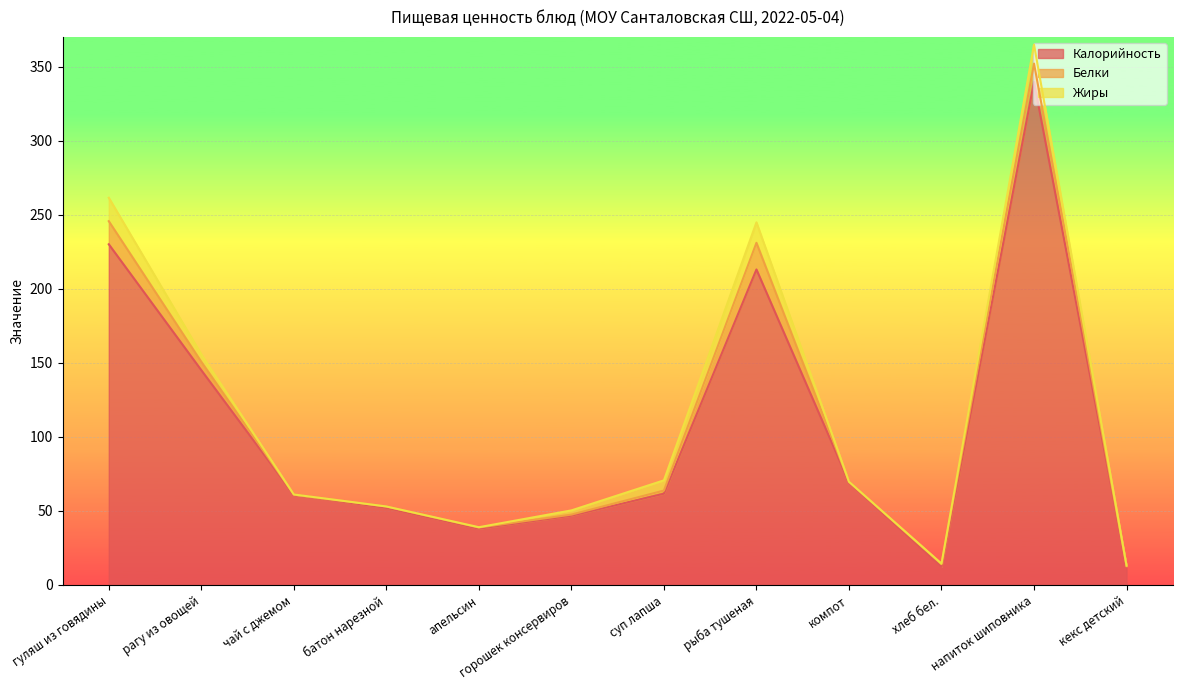

True or false: Белки and Калорийность cross at least once.

False